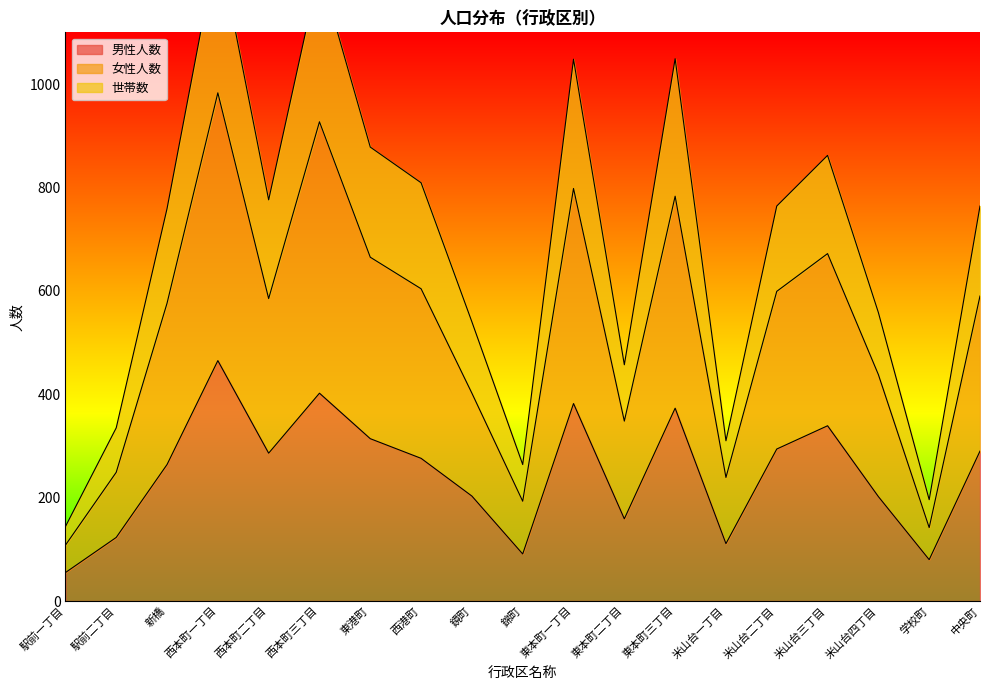

Which series has the largest total across all categories?

女性人数